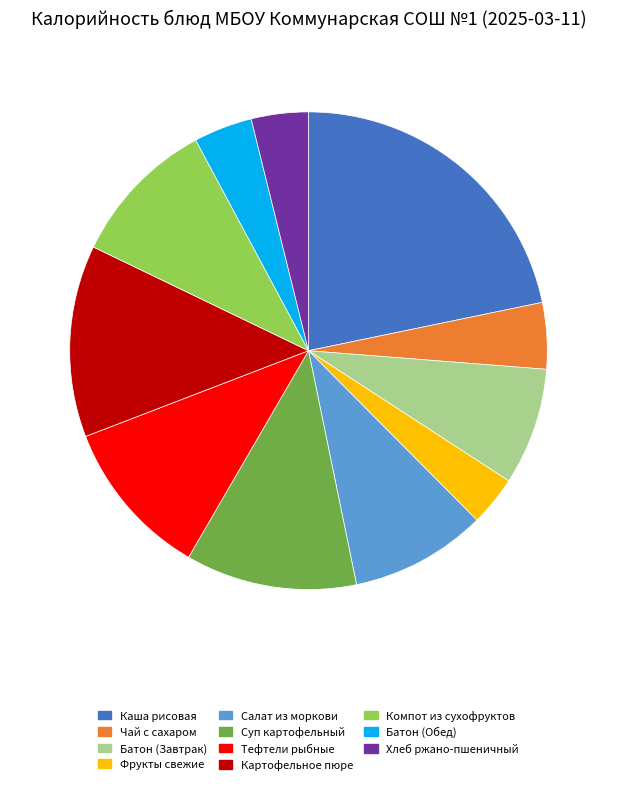

How many slices are in this pie chart?

11